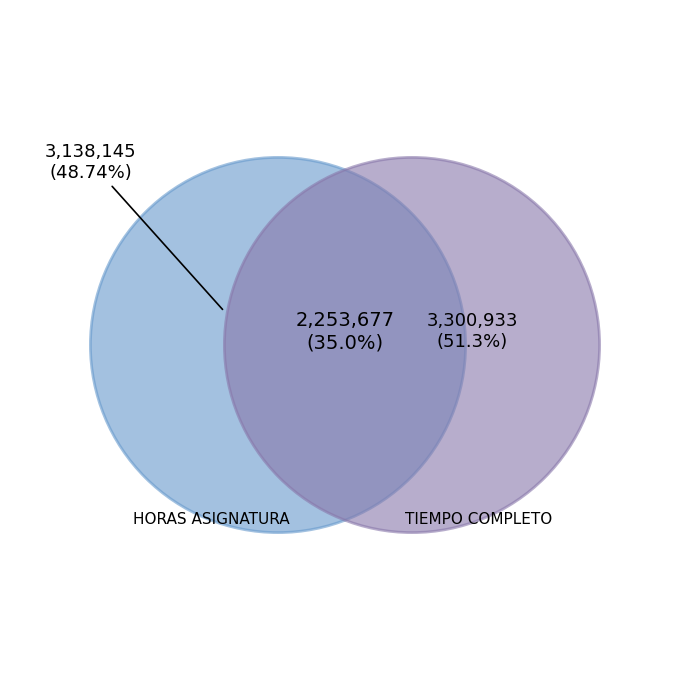

Which category has the biggest portion of the pie?

TIEMPO COMPLETO ASOCIADO C